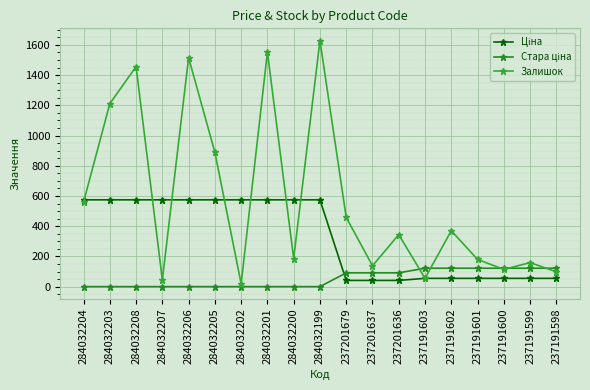

How many series are shown in this chart?

3